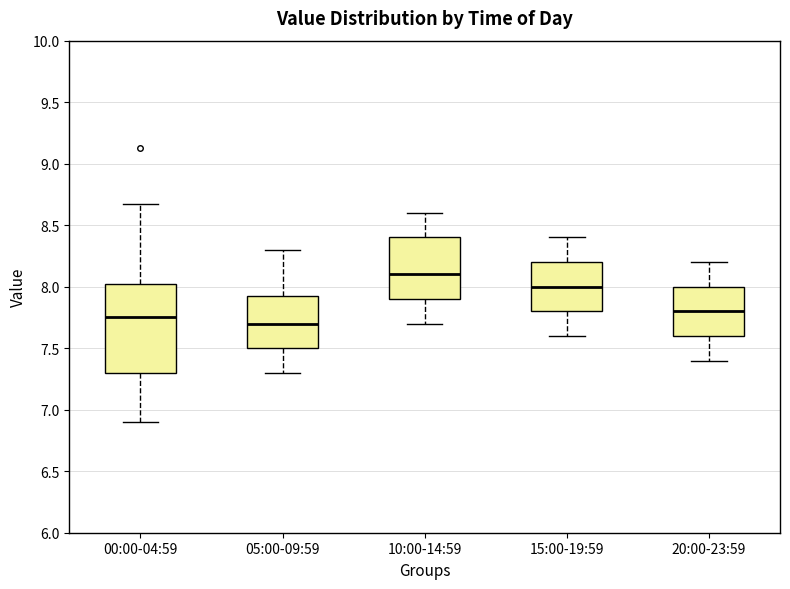

Reading left to right, transcribe this box plot: for each box, give where its median line is, the range the box spans, and where its two whiskers end, as read against the y-axis. The values are not printed on the chart, so give them approximately, as read against the axis.

00:00-04:59: median 7.75, box 7.30 to 8.05, whiskers 6.90 to 8.65
05:00-09:59: median 7.70, box 7.50 to 7.95, whiskers 7.30 to 8.30
10:00-14:59: median 8.10, box 7.90 to 8.40, whiskers 7.70 to 8.60
15:00-19:59: median 8.00, box 7.80 to 8.20, whiskers 7.60 to 8.40
20:00-23:59: median 7.80, box 7.60 to 8.00, whiskers 7.40 to 8.20